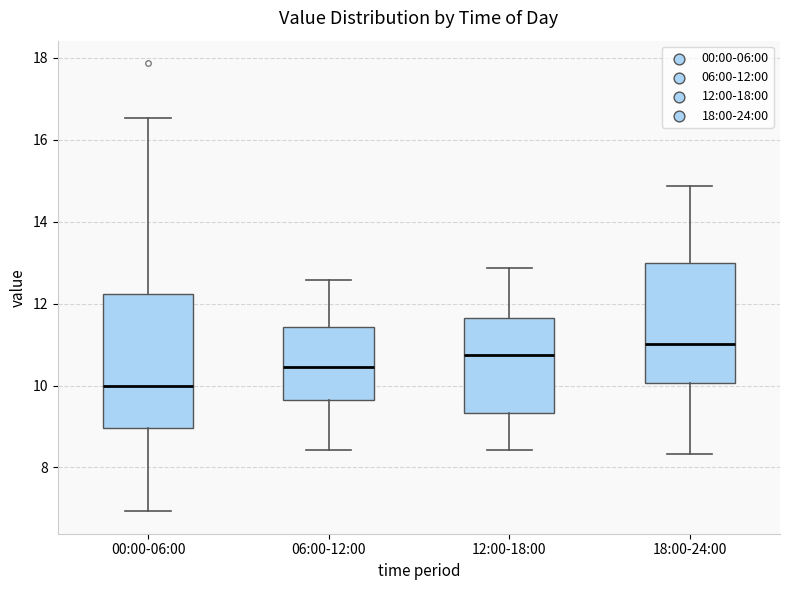

Which box's median line is the lowest?

00:00-06:00